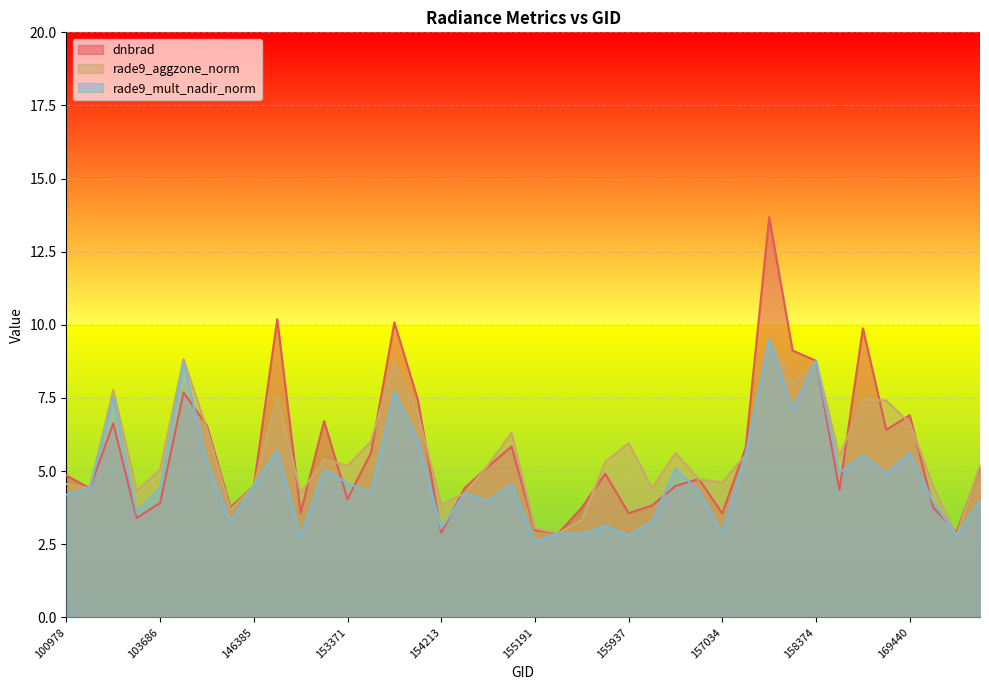

Rank the series by their maximum value, from highest to lowest.

dnbrad, rade9_aggzone_norm, rade9_mult_nadir_norm